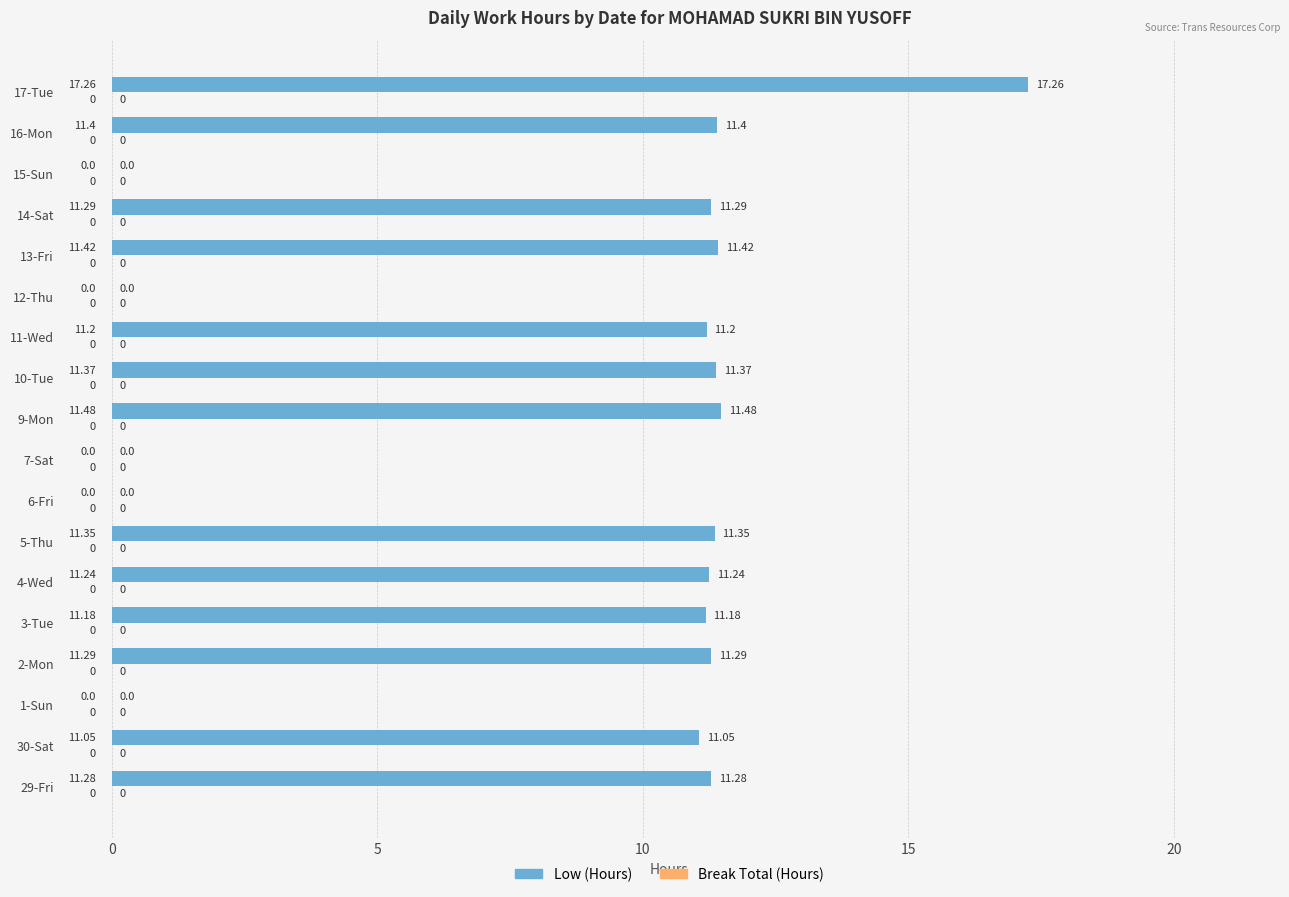

What is the ratio of the value at 16-Mon to the value at 13-Fri?

1.0